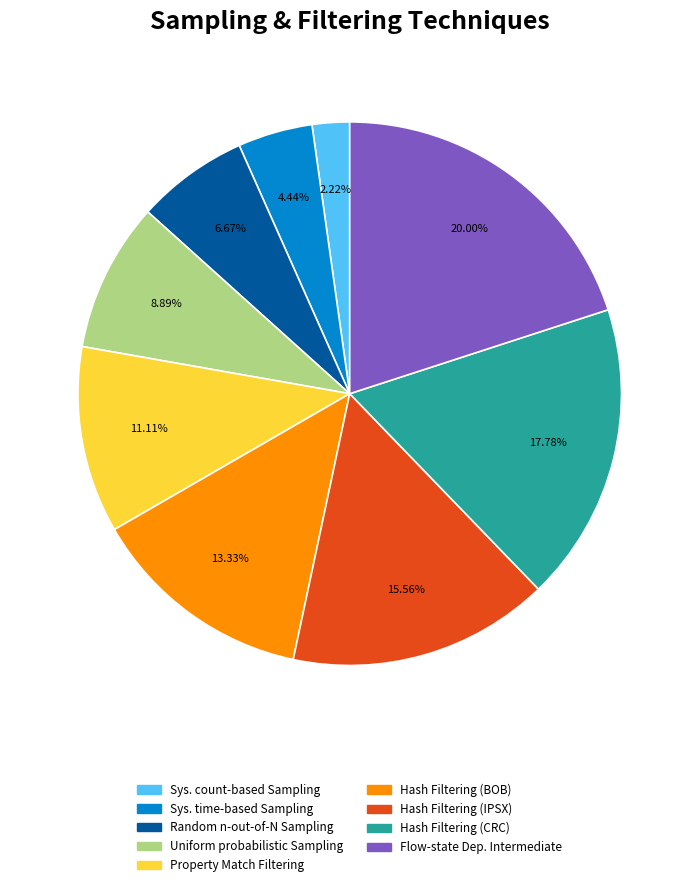

To the nearest percent, what is the average slice percentage?

11%